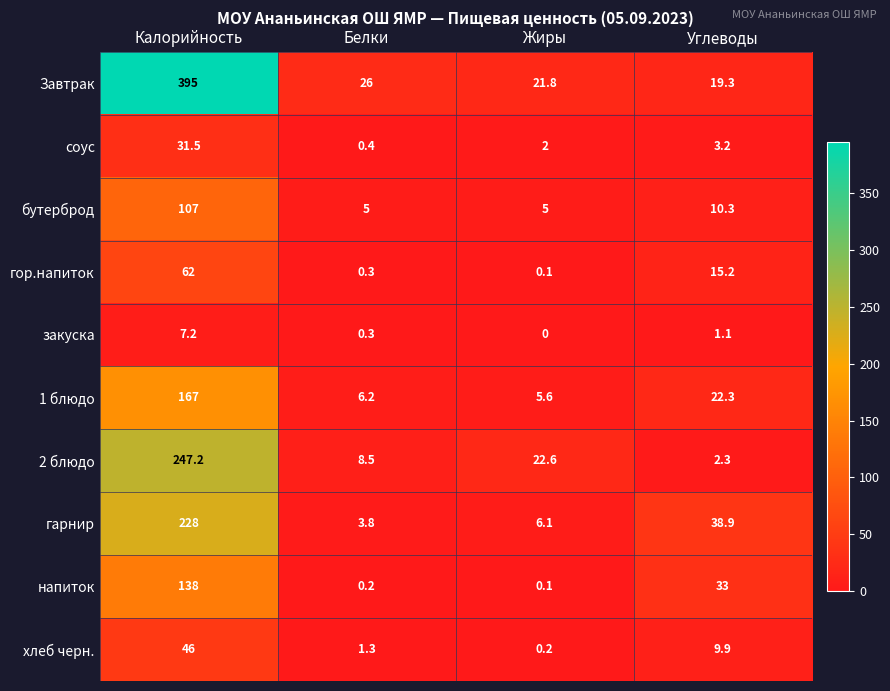

At Калорийность, list the series in order from largest to smallest.

Завтрак, 2 блюдо, гарнир, 1 блюдо, напиток, бутерброд, гор.напиток, хлеб черн., соус, закуска